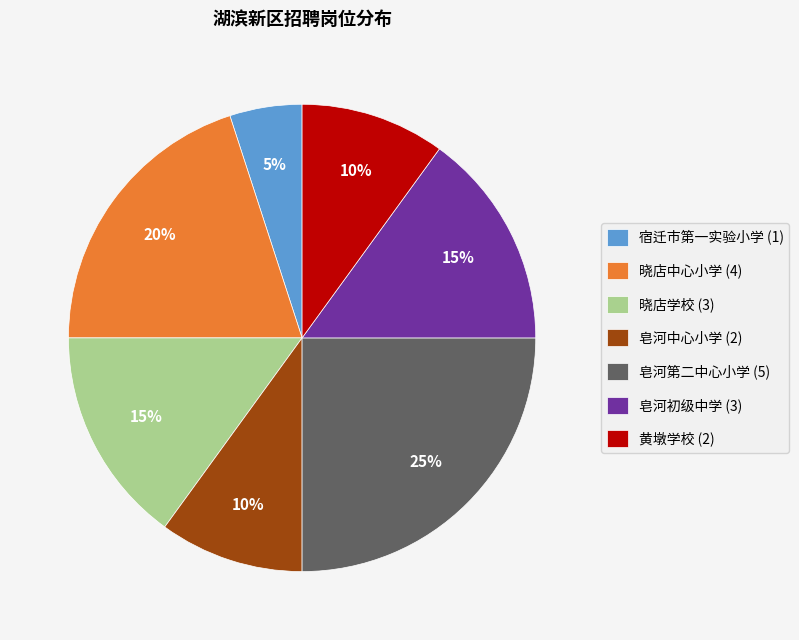

Is it true that 皂河中心小学 (2) is 10% of the pie?

True